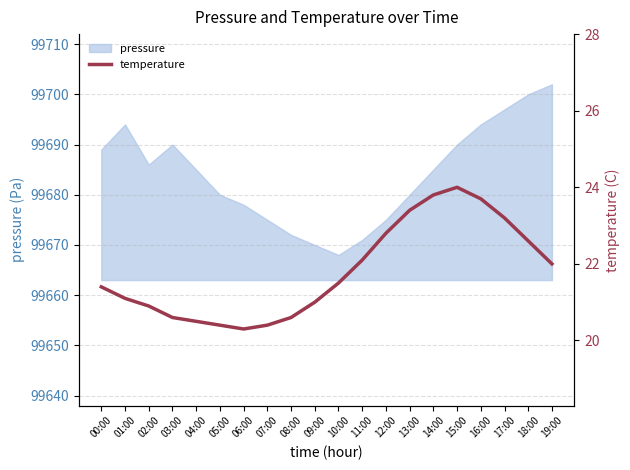

Where does the data first go above 21?

00:00